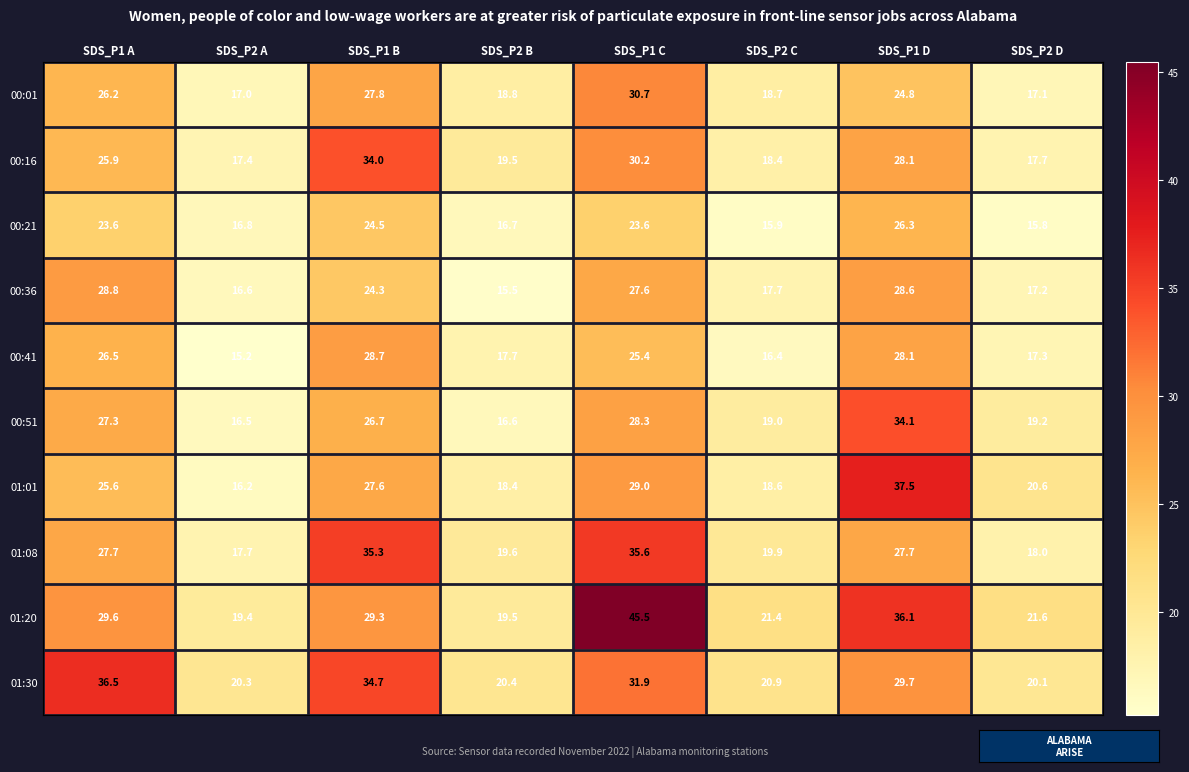

Rank the series by their maximum value, from lowest to highest.

00:21, 00:41, 00:36, 00:01, 00:16, 00:51, 01:08, 01:30, 01:01, 01:20